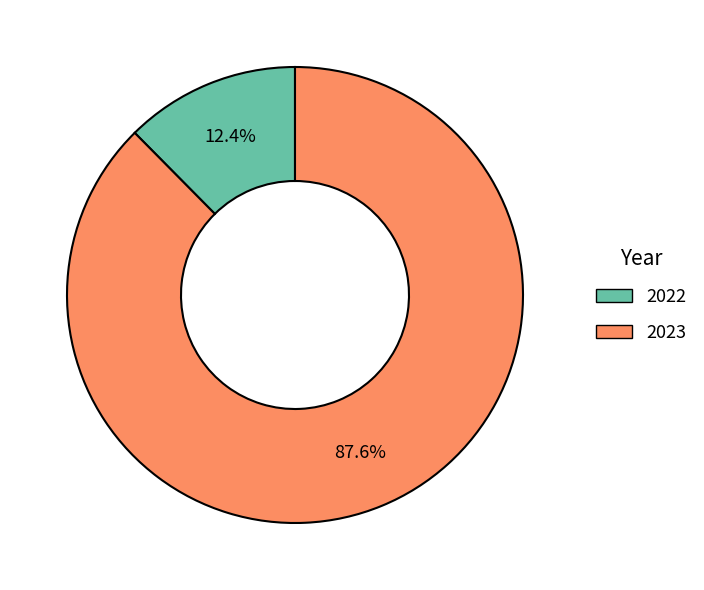

To the nearest percent, what percentage of the pie is 2023?

88%